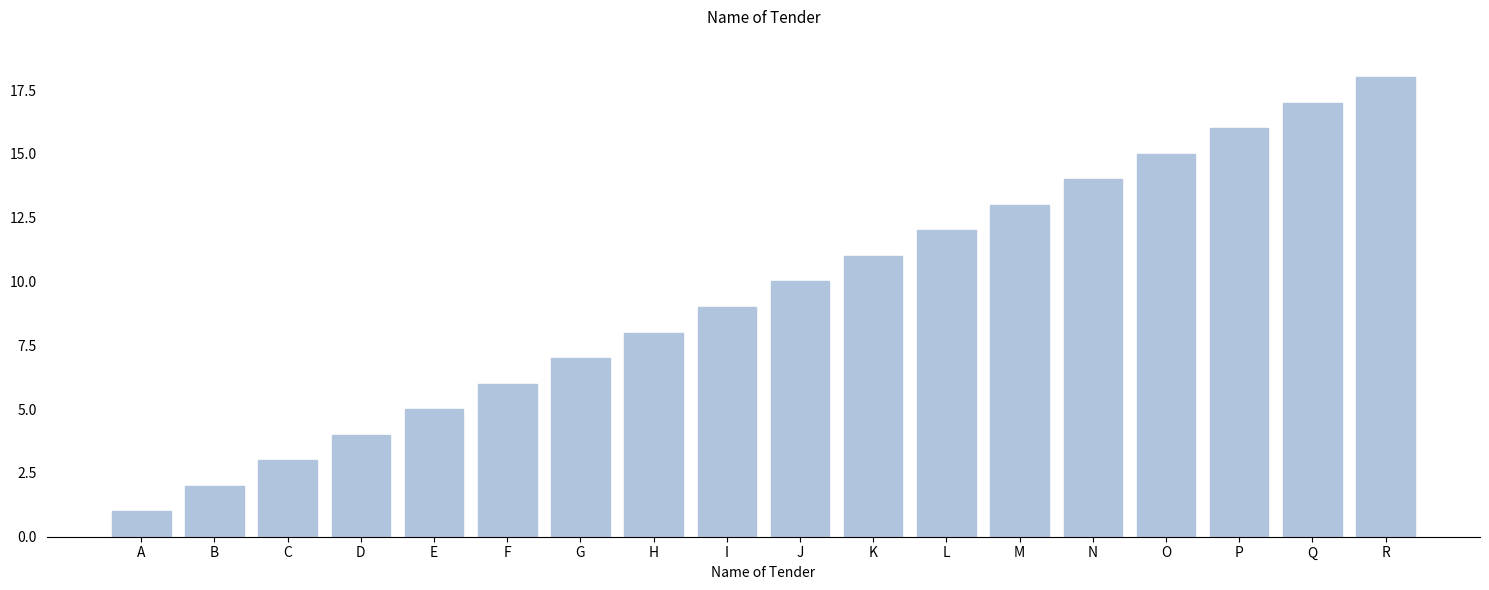

What is the greatest value displayed?

18